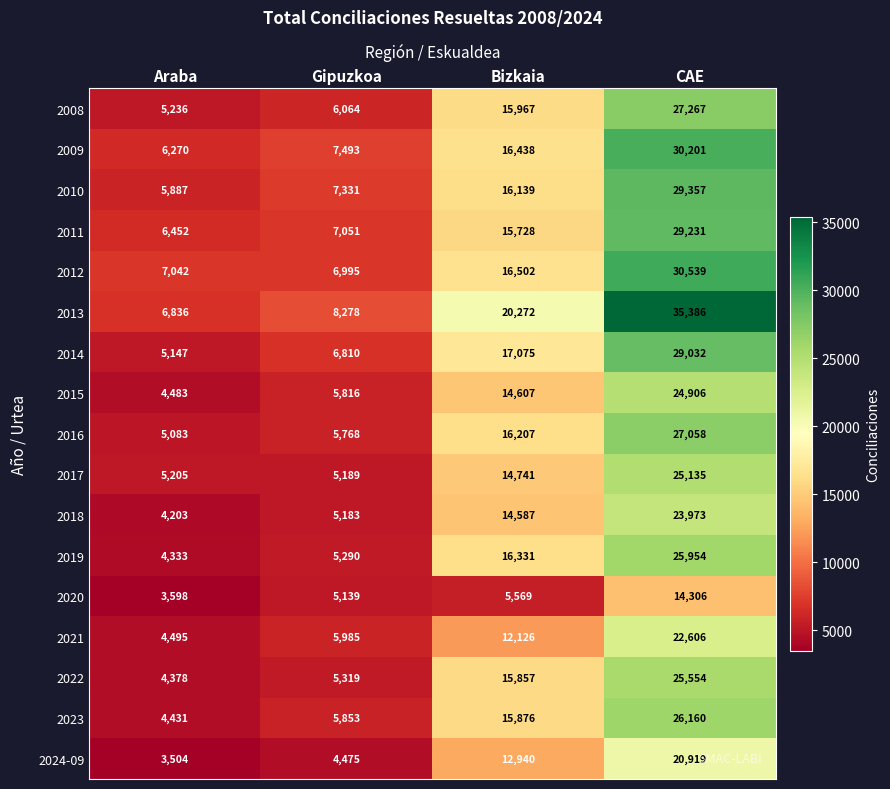

What is the greatest value displayed?

35386